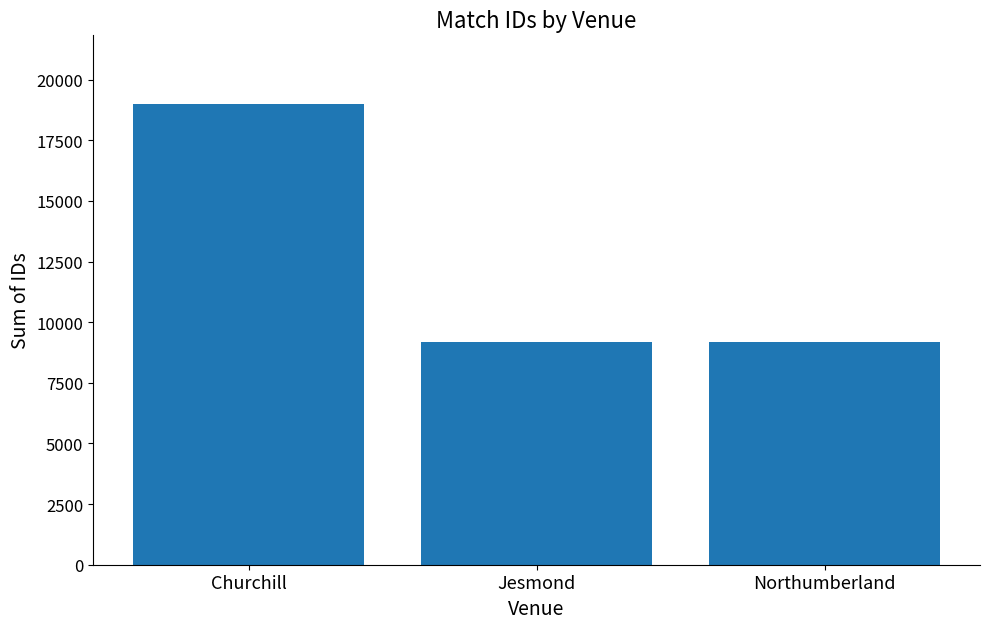

Approximately how many times larger is the value at Jesmond compared to Northumberland?

1.0